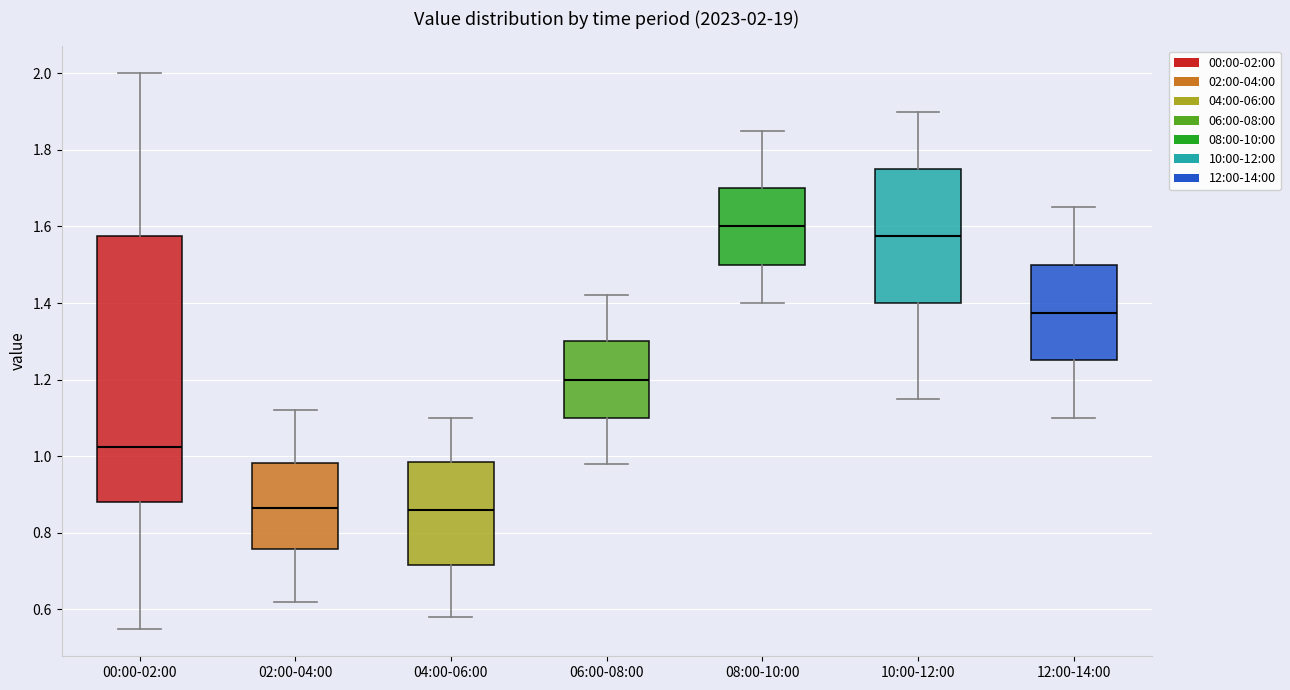

Which box is the tallest, from its lower edge to its upper edge?

00:00-02:00